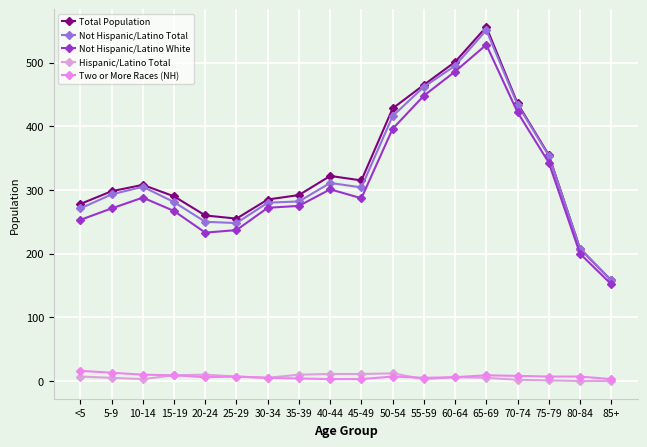

Reading right to left, extract all data points from this chart.

Total Population: 85+=158	80-84=208	75-79=355	70-74=436	65-69=556	60-64=501	55-59=465	50-54=428	45-49=315	40-44=322	35-39=292	30-34=285	25-29=255	20-24=260	15-19=290	10-14=308	5-9=298	<5=278
Not Hispanic/Latino Total: 85+=158	80-84=208	75-79=354	70-74=434	65-69=551	60-64=495	55-59=462	50-54=416	45-49=304	40-44=311	35-39=282	30-34=280	25-29=248	20-24=250	15-19=281	10-14=305	5-9=293	<5=271
Not Hispanic/Latino White: 85+=152	80-84=200	75-79=343	70-74=422	65-69=528	60-64=486	55-59=448	50-54=396	45-49=287	40-44=301	35-39=275	30-34=272	25-29=237	20-24=233	15-19=267	10-14=288	5-9=271	<5=253
Hispanic/Latino Total: 85+=0	80-84=0	75-79=1	70-74=2	65-69=5	60-64=6	55-59=3	50-54=12	45-49=11	40-44=11	35-39=10	30-34=5	25-29=7	20-24=10	15-19=9	10-14=3	5-9=5	<5=7
Two or More Races (NH): 85+=3	80-84=7	75-79=7	70-74=8	65-69=9	60-64=6	55-59=5	50-54=7	45-49=3	40-44=3	35-39=4	30-34=5	25-29=7	20-24=6	15-19=9	10-14=10	5-9=13	<5=16